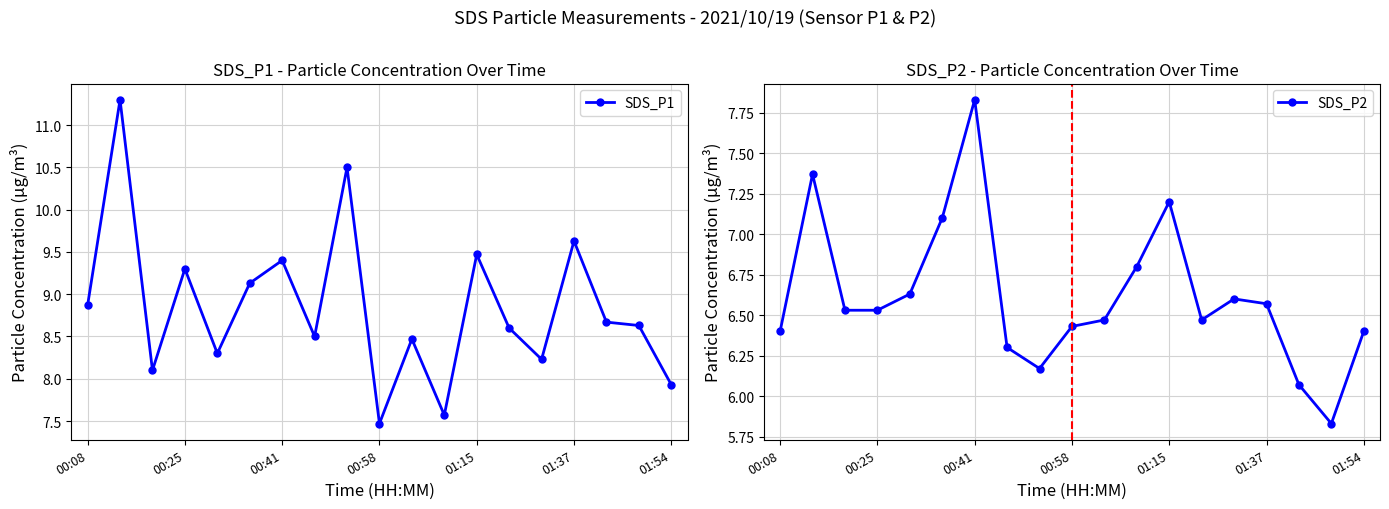

What is the smallest value displayed?

5.8